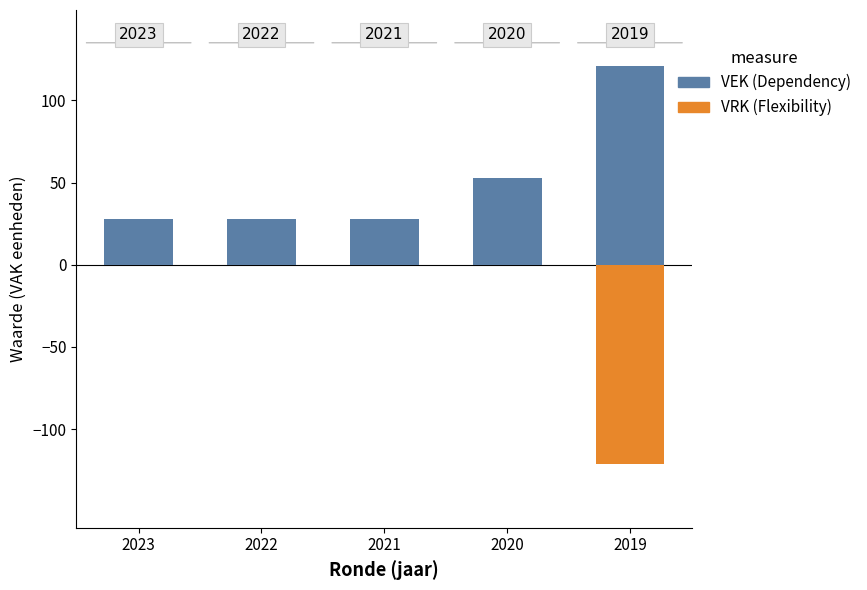

Reading right to left, what are all the values shown in this chart?

VEK: 2019=121	2020=53	2021=28	2022=28	2023=28
VRK: 2019=-121	2020=0	2021=0	2022=0	2023=0